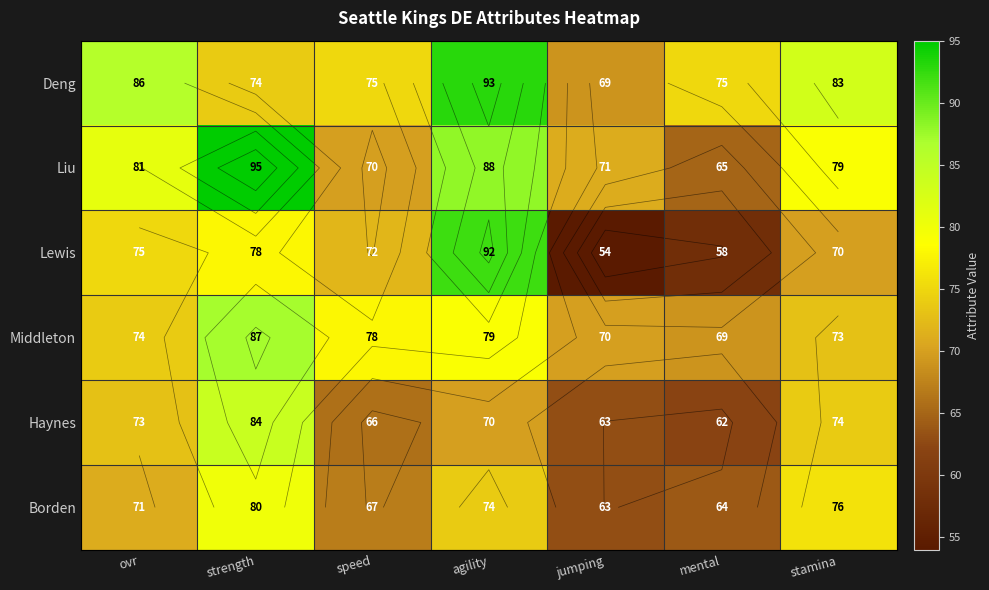

What is the average value of the Haynes series?

70